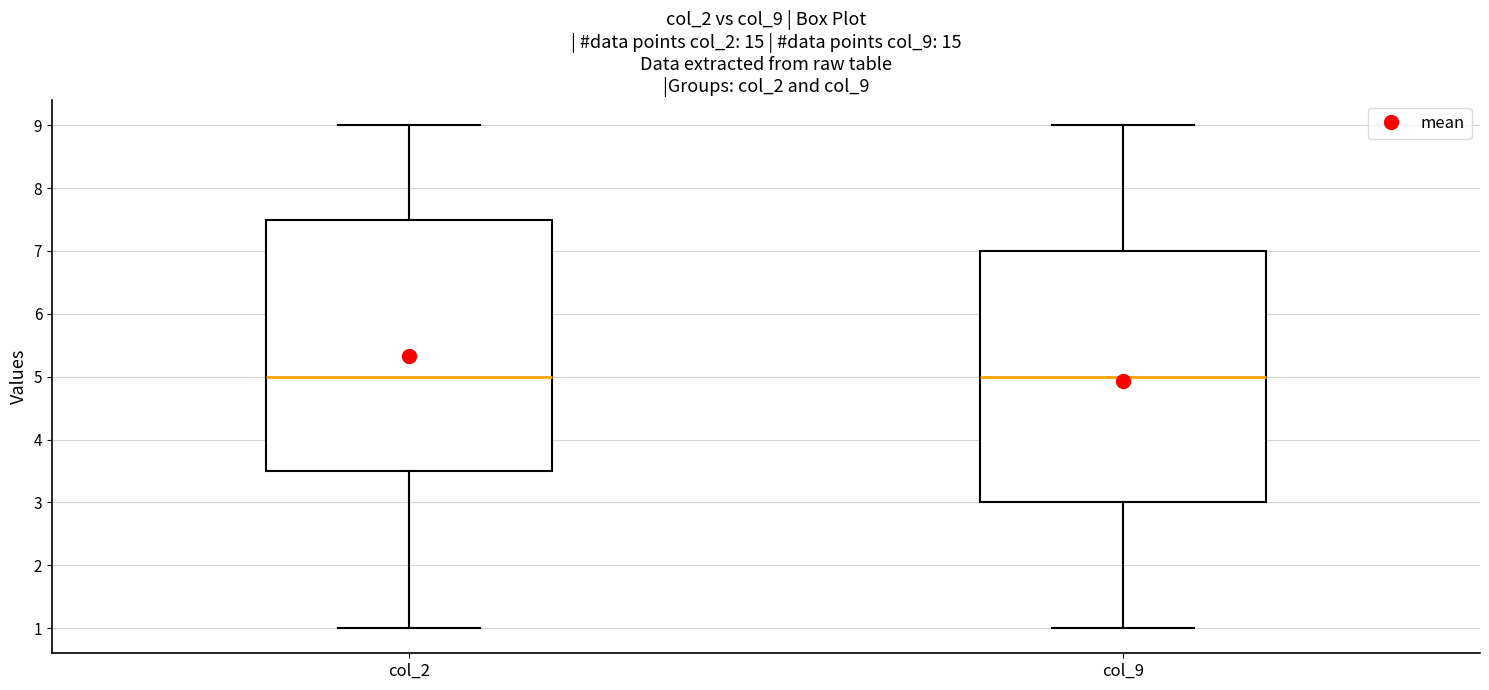

Where is the lower edge of the box for col_9 on the y-axis? The values are not printed on the chart, so give them approximately, as read against the axis.

3.0